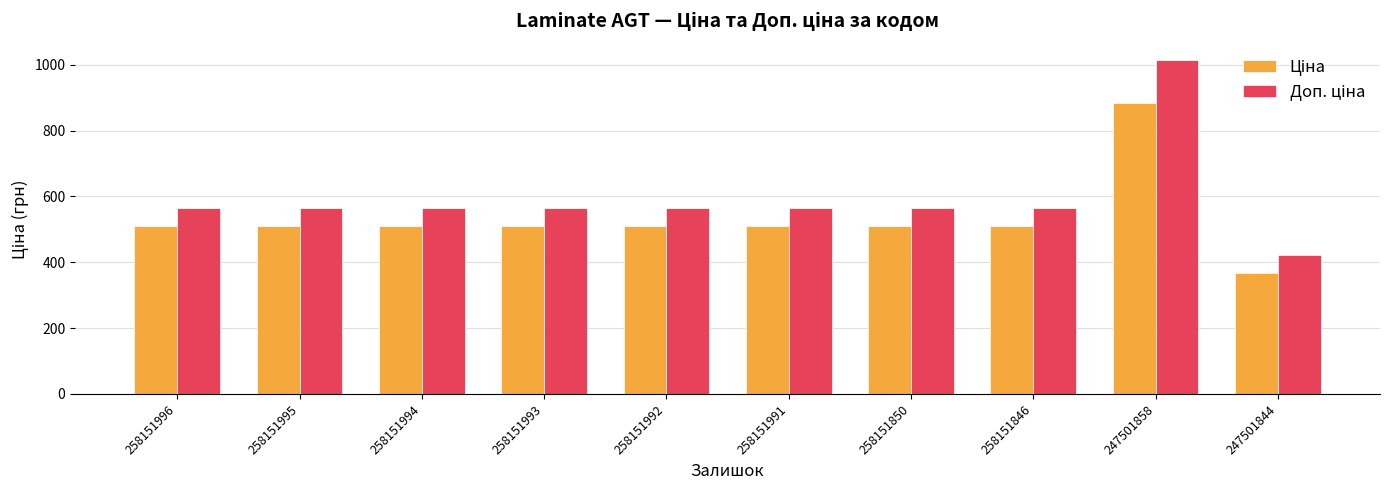

What is the minimum value shown in the chart?

367.6